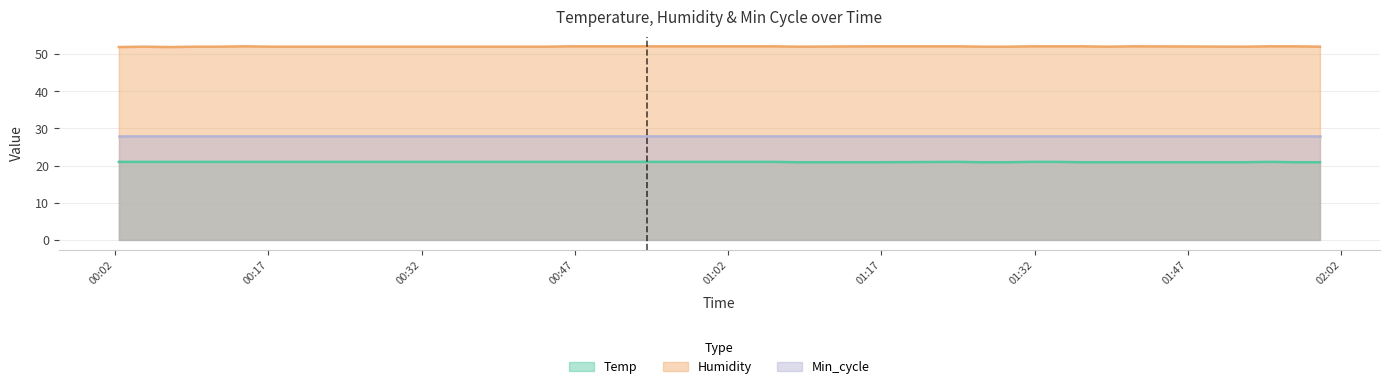

True or false: Humidity and Temp cross at least once.

False